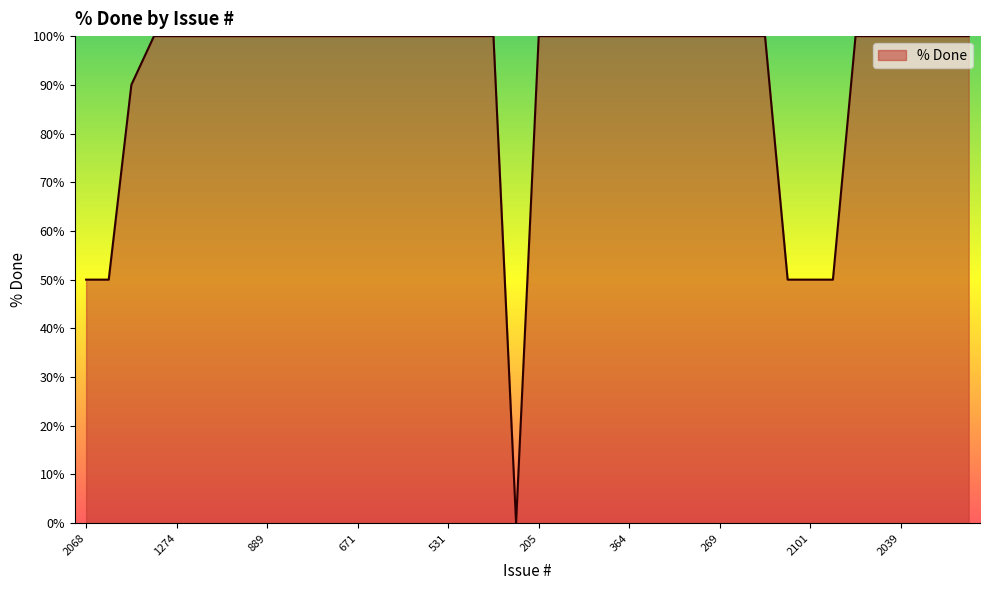

What is the difference between the maximum and minimum values?

100